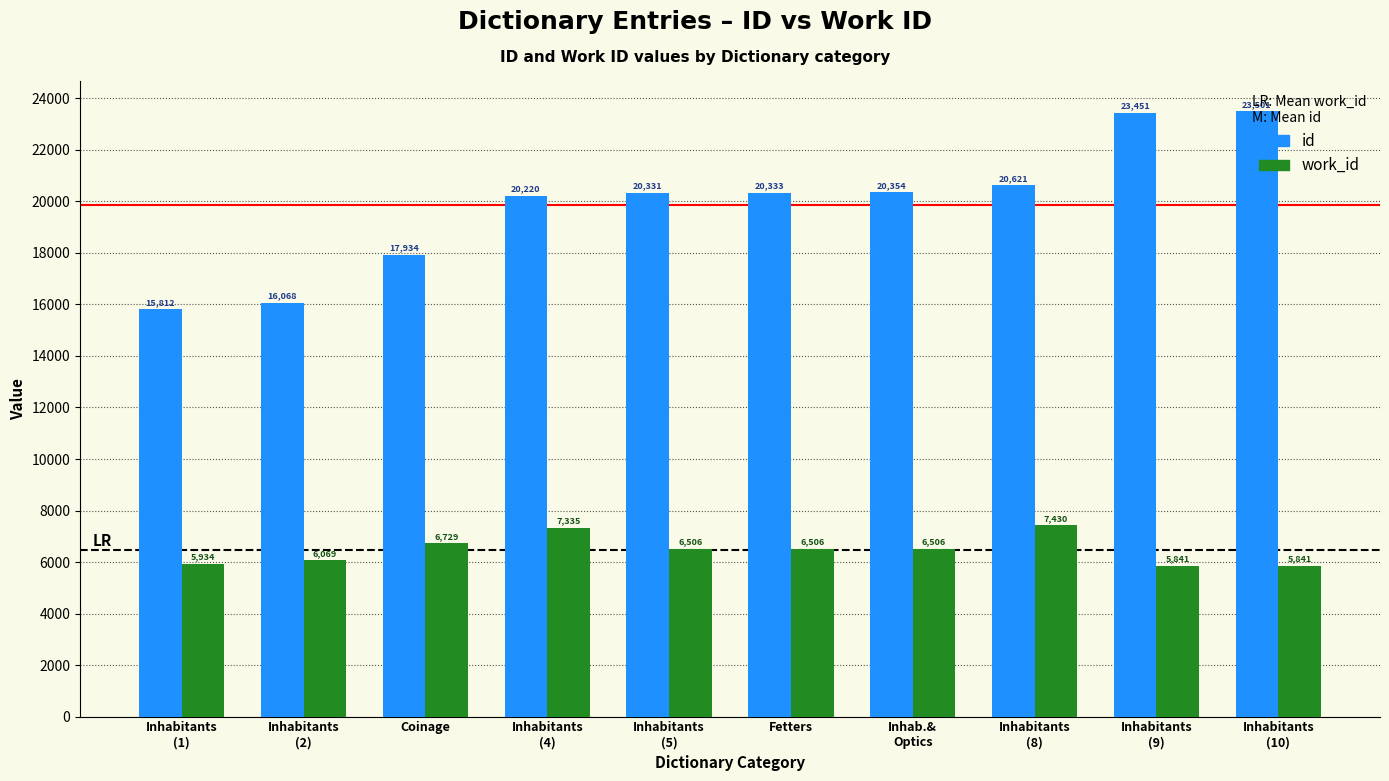

Reading left to right, extract all data points from this chart.

id: Inhabitants
(1)=15812	Inhabitants
(2)=16068	Coinage=17934	Inhabitants
(4)=20220	Inhabitants
(5)=20331	Fetters=20333	Inhab.&
Optics=20354	Inhabitants
(8)=20621	Inhabitants
(9)=23451	Inhabitants
(10)=23501
work_id: Inhabitants
(1)=5934	Inhabitants
(2)=6069	Coinage=6729	Inhabitants
(4)=7335	Inhabitants
(5)=6506	Fetters=6506	Inhab.&
Optics=6506	Inhabitants
(8)=7430	Inhabitants
(9)=5841	Inhabitants
(10)=5841